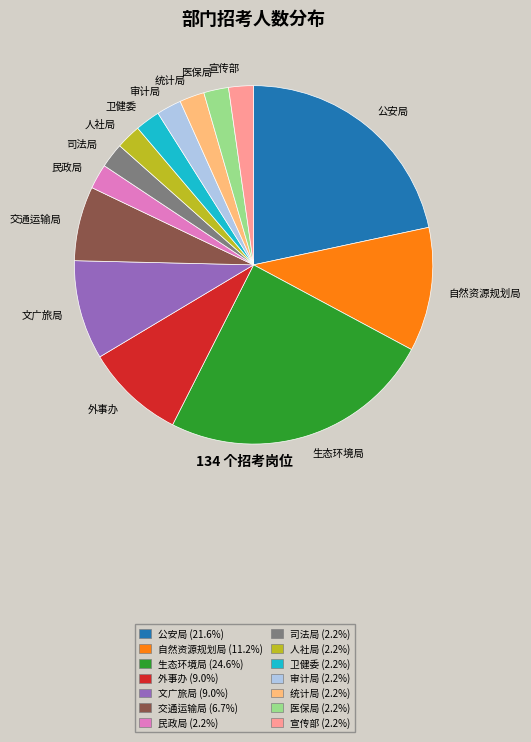

Is the sum of 生态环境局 and 卫健委 greater than half?

No